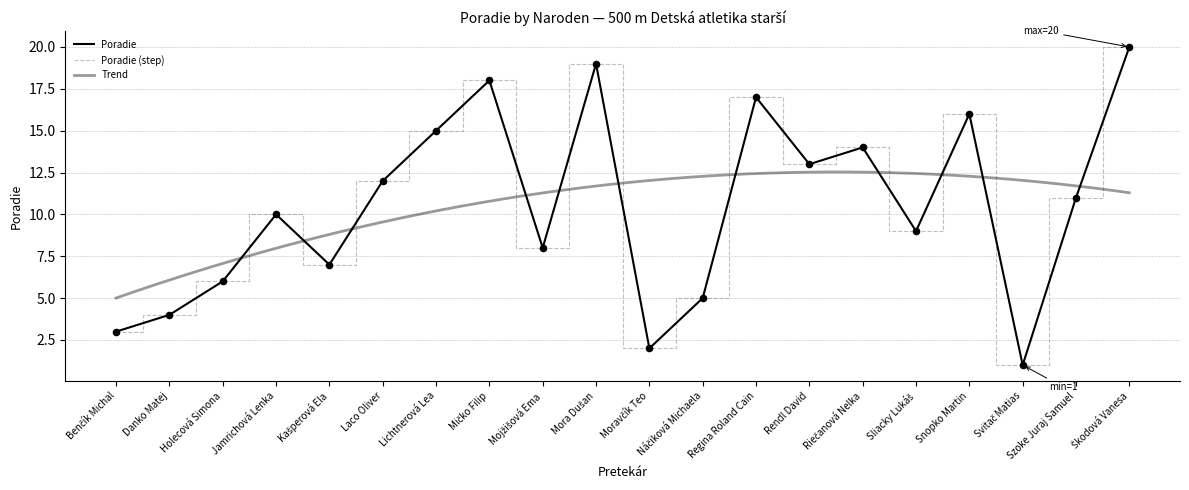

What is the change in value from Laco Oliver to Lichtnerová Lea?

+3